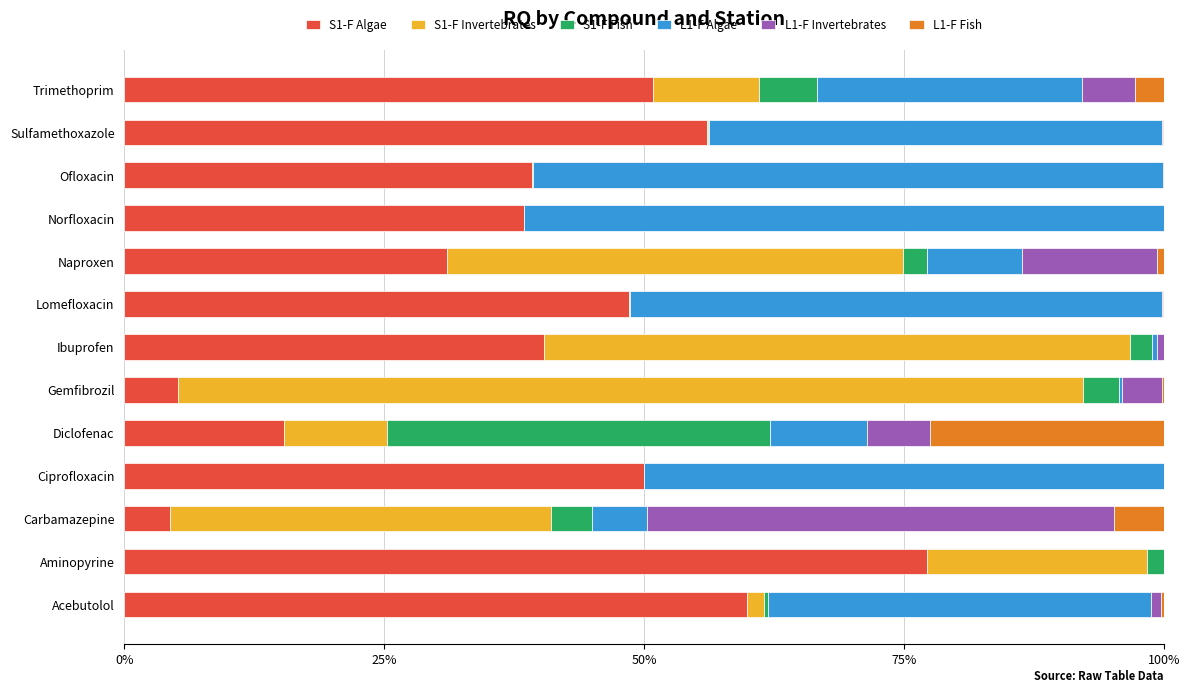

Reading left to right, what are all the values shown in this chart?

S1-F Algae: 0.6	0.8	0.0	0.5	0.2	0.1	0.4	0.5	0.3	0.4	0.4	0.6	0.5
S1-F Invertebrates: 0.0	0.2	0.4	0.0	0.1	0.9	0.6	0.0	0.4	0.0	0.0	0.0	0.1
S1-F Fish: 0.0	0.0	0.0	0.0	0.4	0.0	0.0	0.0	0.0	0.0	0.0	0.0	0.1
L1-F Algae: 0.4	0.0	0.1	0.5	0.1	0.0	0.0	0.5	0.1	0.6	0.6	0.4	0.3
L1-F Invertebrates: 0.0	0.0	0.4	0.0	0.1	0.0	0.0	0.0	0.1	0.0	0.0	0.0	0.1
L1-F Fish: 0.0	0.0	0.0	0.0	0.2	0.0	0.0	0.0	0.0	0.0	0.0	0.0	0.0